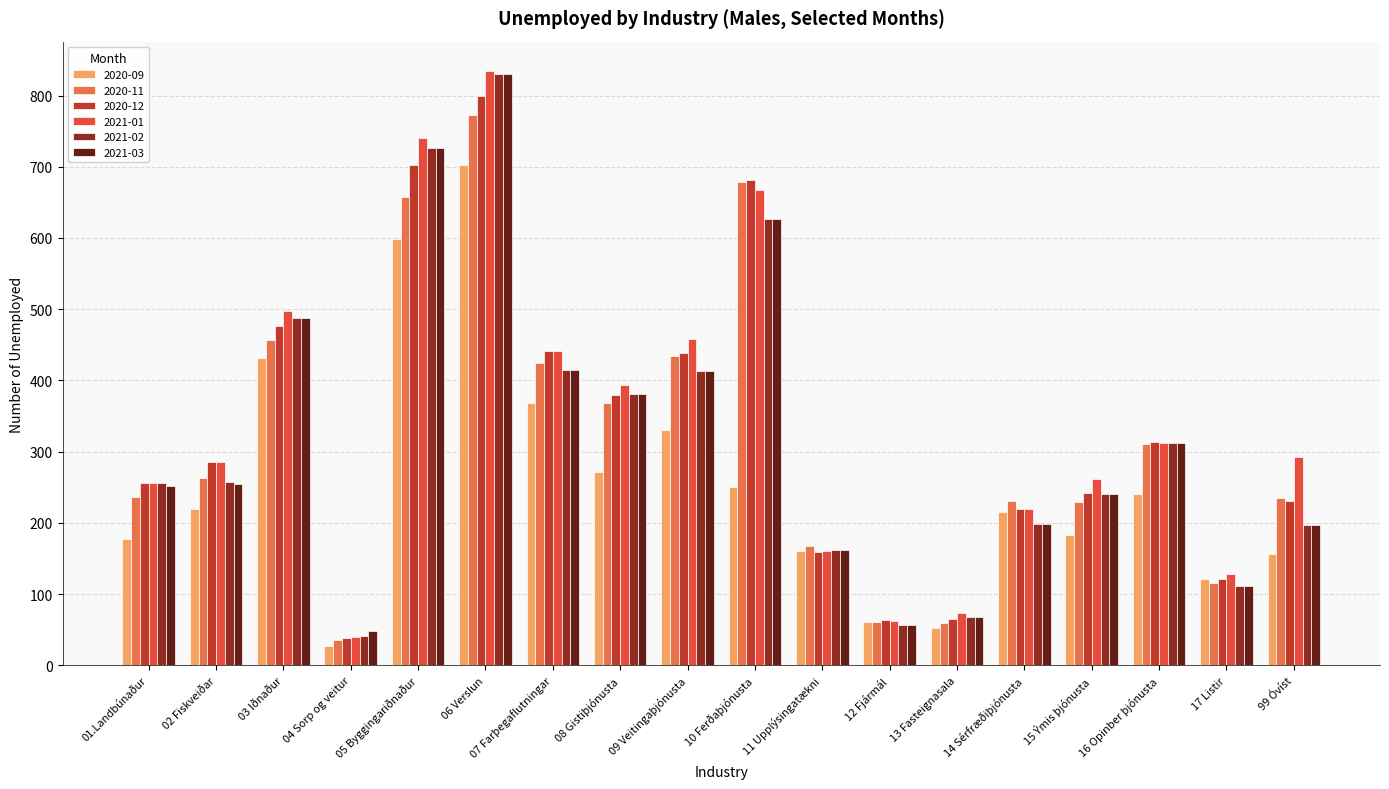

Which series has the largest range (max minus min)?

2021-01